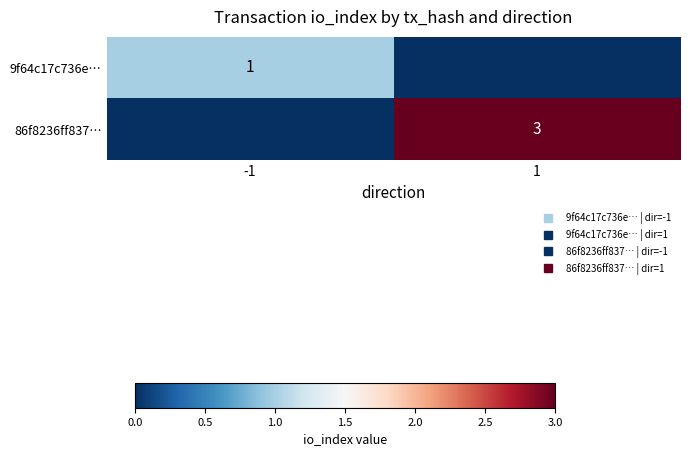

Rank the series by their maximum value, from highest to lowest.

86f8236ff837…, 9f64c17c736e…